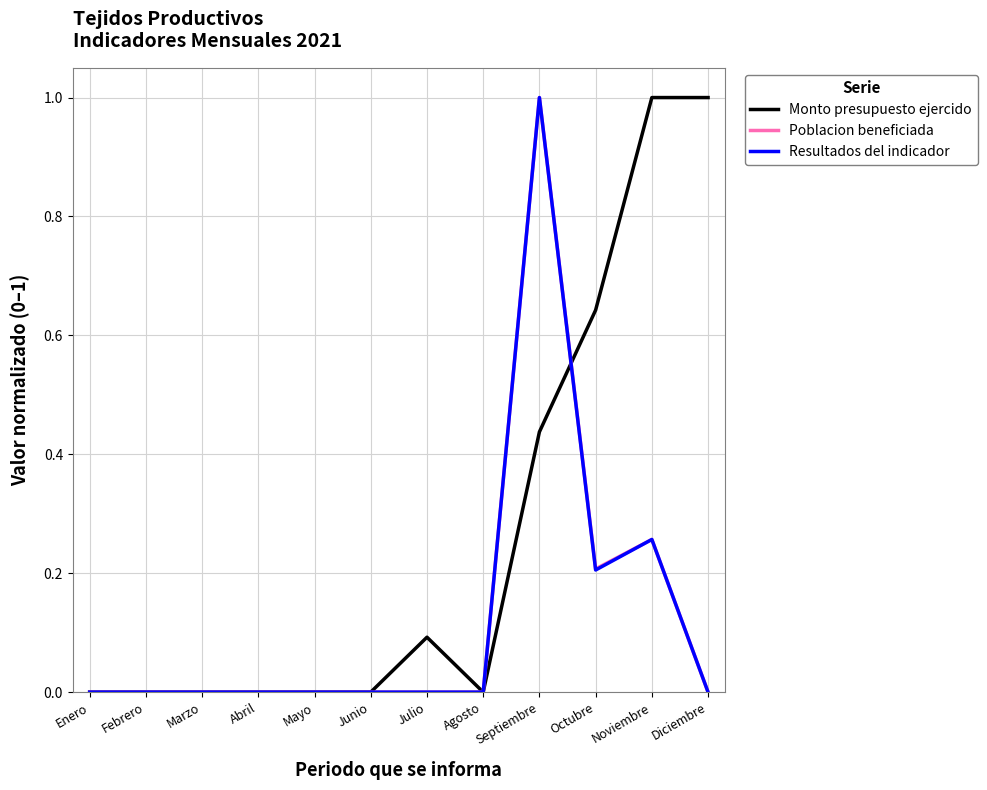

At which category is the sum across all series the highest?

Septiembre